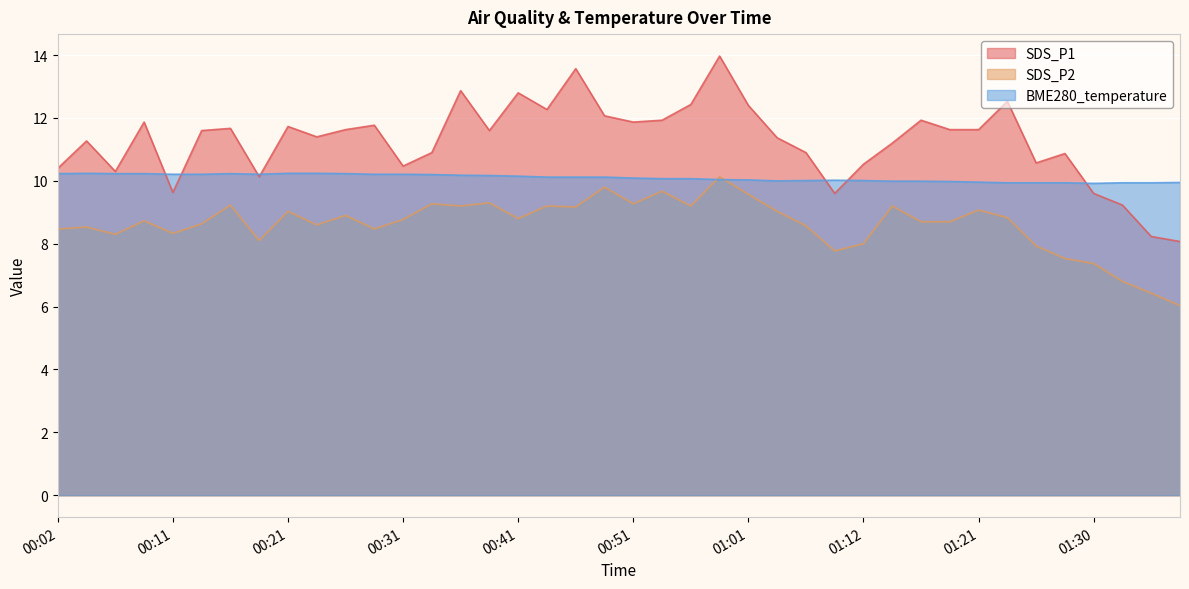

Which has a higher value, 01:13 or 00:56?

00:56